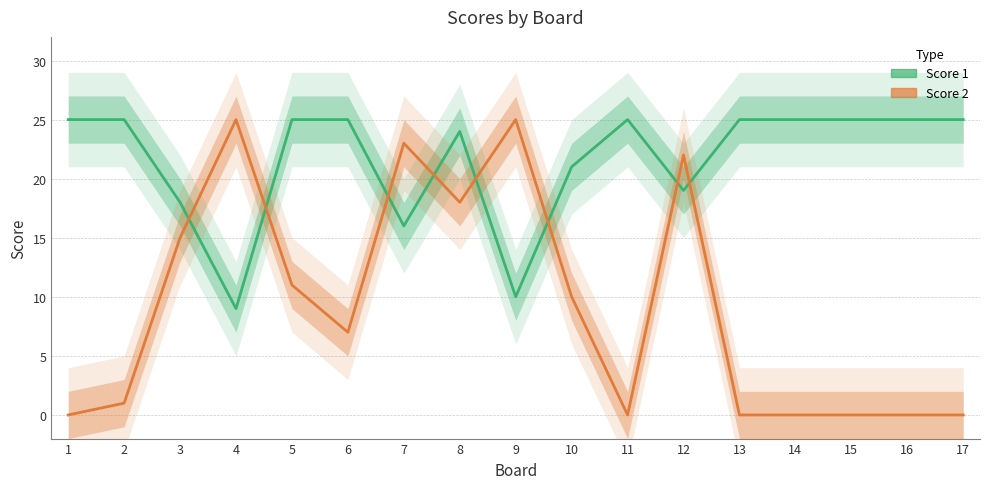

At 7, list the series in order from largest to smallest.

Score 2, Score 1